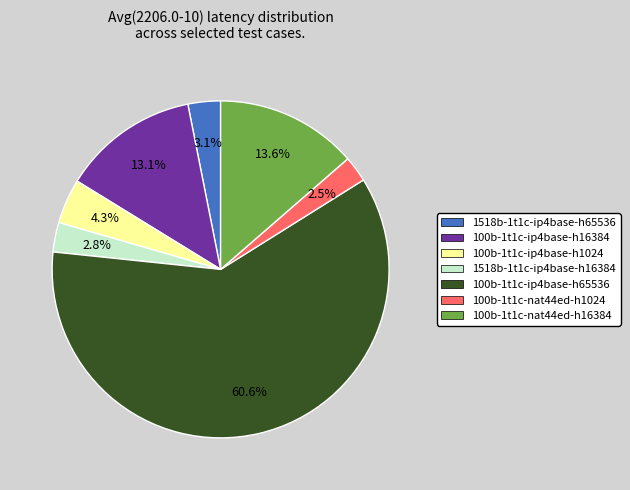

To the nearest percent, what is the average slice percentage?

14%